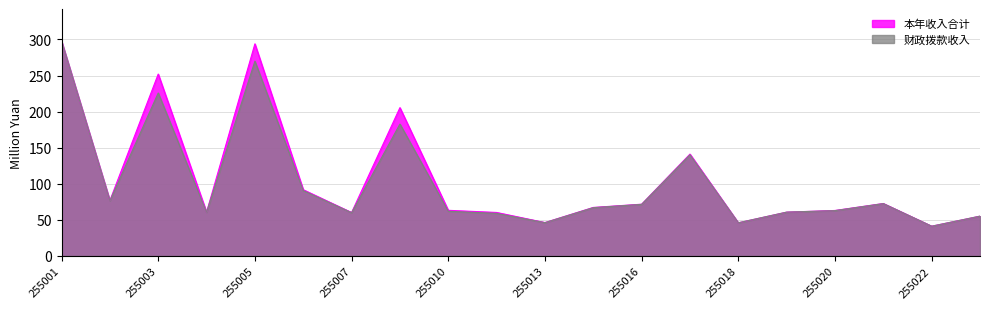

What is the difference between the highest and lowest values at 255017?

1.0